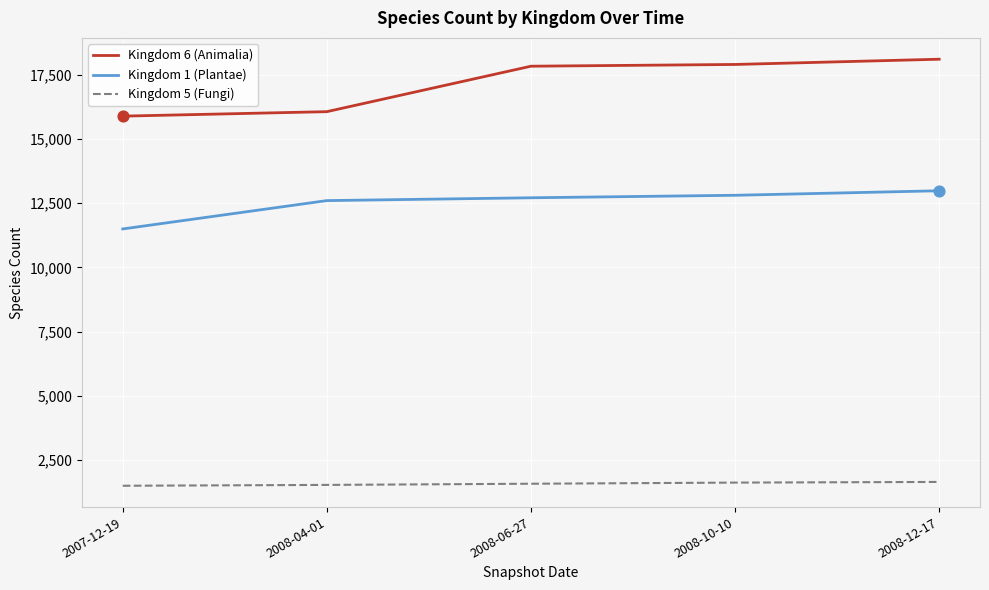

Is the value of Kingdom 5 (Fungi) at 2008-12-17 greater than the value of Kingdom 1 (Plantae) at 2008-12-17?

No